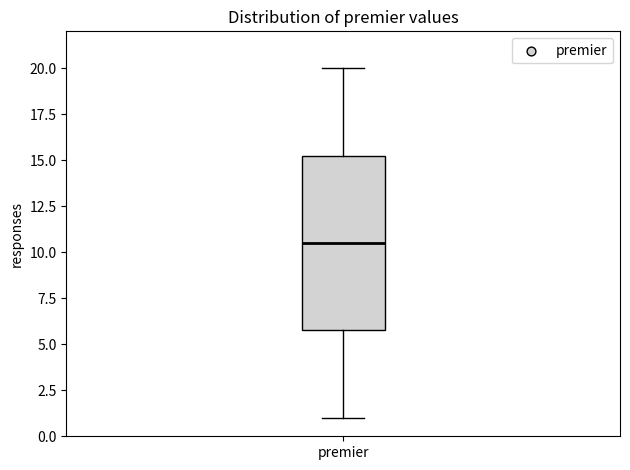

Transcribe this box plot: give where the median line is, the range the box spans, and where the two whiskers end, as read against the y-axis. The values are not printed on the chart, so give them approximately, as read against the axis.

median 10.5, box 6.0 to 15.5, whiskers 1.0 to 20.0